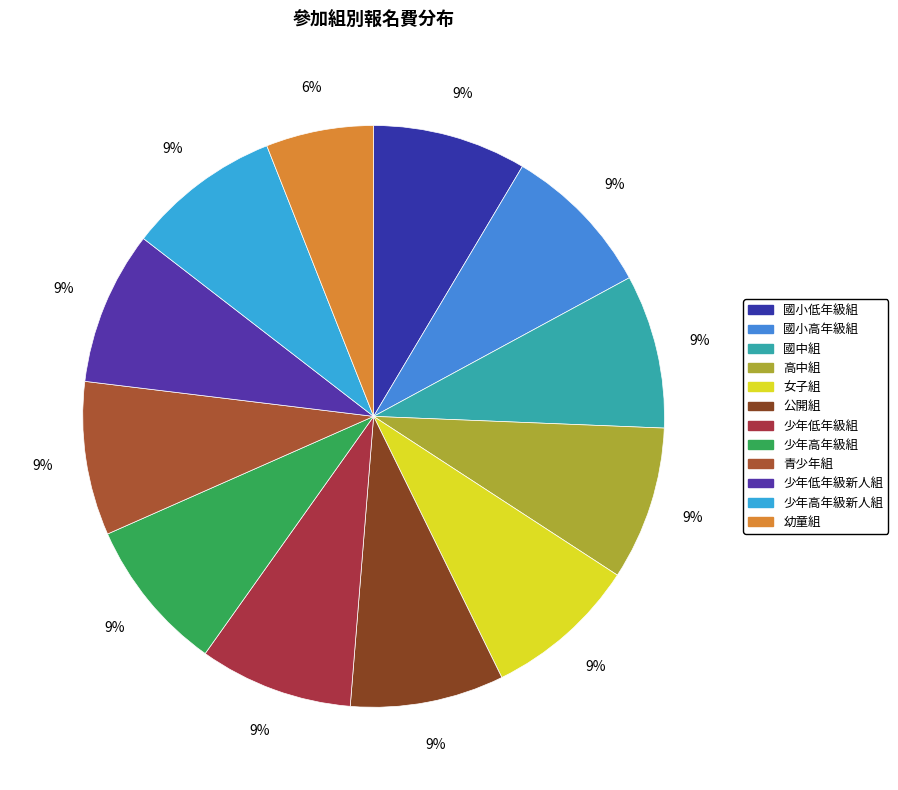

Which slice is the largest?

國小低年級組